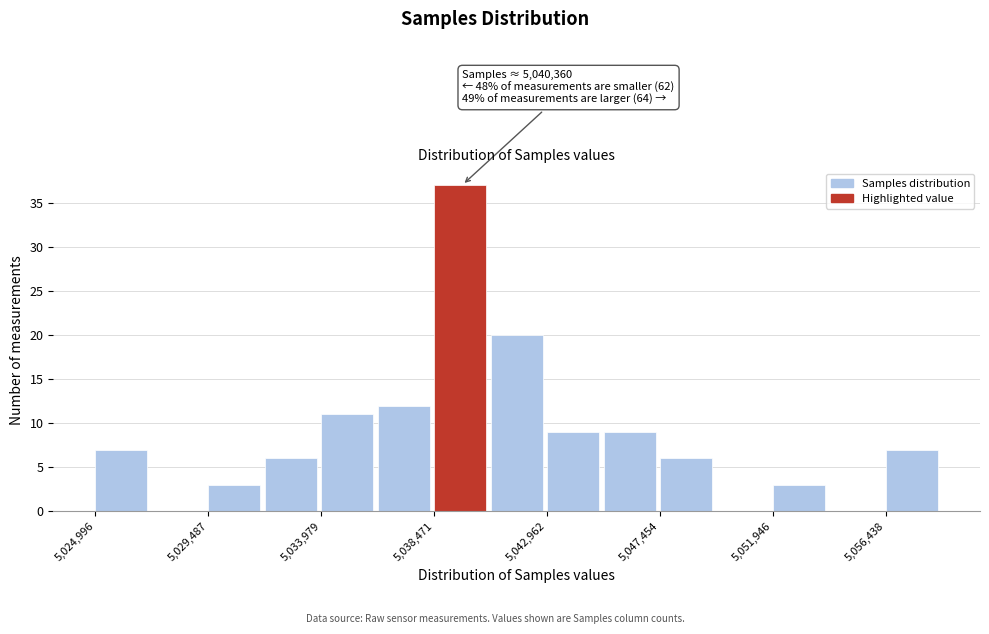

Which range on the x-axis has the tallest bar?

5038500 to 5040500